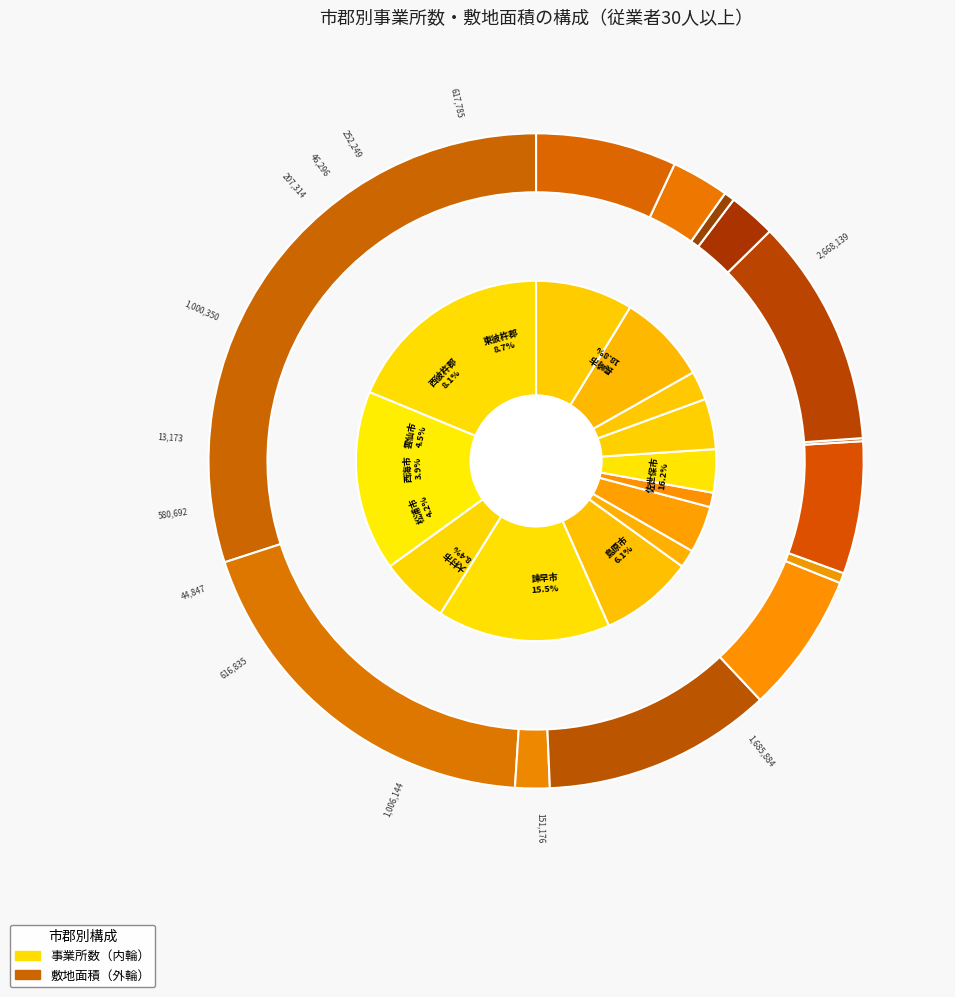

To the nearest percent, what percentage of the pie is 島原市?

6%